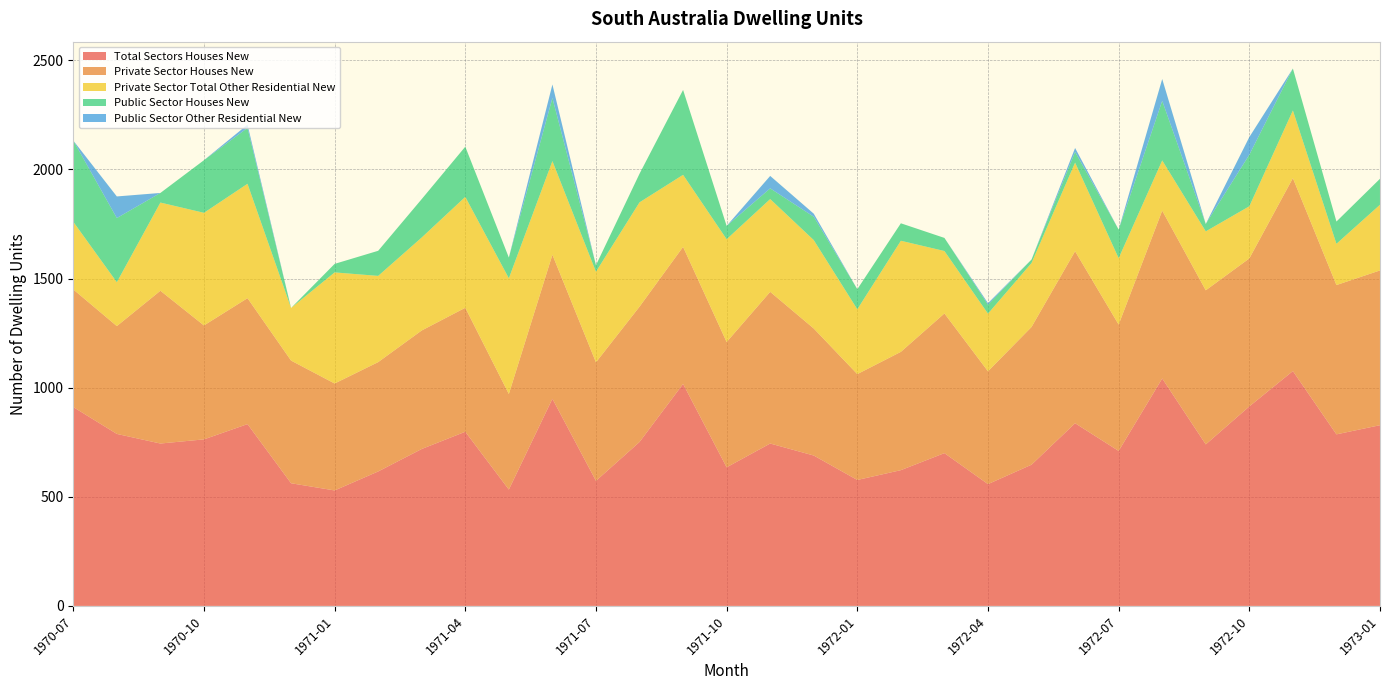

Reading left to right, what are all the values shown in this chart?

Total Sectors Houses New: 1970-07=911	1970-08=788	1970-09=744	1970-10=763	1970-11=833	1970-12=562	1971-01=529	1971-02=616	1971-03=719	1971-04=798	1971-05=533	1971-06=949	1971-07=573	1971-08=751	1971-09=1017	1971-10=635	1971-11=744	1971-12=689	1972-01=577	1972-02=622	1972-03=700	1972-04=558	1972-05=647	1972-06=837	1972-07=710	1972-08=1042	1972-09=740	1972-10=914	1972-11=1076	1972-12=786	1973-01=828
Private Sector Houses New: 1970-07=539	1970-08=494	1970-09=700	1970-10=522	1970-11=577	1970-12=562	1971-01=490	1971-02=501	1971-03=543	1971-04=568	1971-05=438	1971-06=660	1971-07=543	1971-08=620	1971-09=628	1971-10=574	1971-11=695	1971-12=582	1972-01=485	1972-02=542	1972-03=640	1972-04=517	1972-05=631	1972-06=788	1972-07=579	1972-08=769	1972-09=706	1972-10=678	1972-11=884	1972-12=684	1973-01=709
Private Sector Total Other Residential New: 1970-07=310	1970-08=201	1970-09=404	1970-10=516	1970-11=524	1970-12=241	1971-01=509	1971-02=395	1971-03=426	1971-04=508	1971-05=530	1971-06=429	1971-07=415	1971-08=478	1971-09=330	1971-10=471	1971-11=425	1971-12=405	1972-01=297	1972-02=509	1972-03=286	1972-04=264	1972-05=293	1972-06=406	1972-07=304	1972-08=230	1972-09=270	1972-10=239	1972-11=310	1972-12=189	1973-01=301
Public Sector Houses New: 1970-07=372	1970-08=294	1970-09=44	1970-10=241	1970-11=256	1970-12=0	1971-01=39	1971-02=115	1971-03=176	1971-04=230	1971-05=95	1971-06=289	1971-07=30	1971-08=131	1971-09=389	1971-10=61	1971-11=49	1971-12=107	1972-01=92	1972-02=80	1972-03=60	1972-04=41	1972-05=16	1972-06=49	1972-07=131	1972-08=273	1972-09=34	1972-10=236	1972-11=192	1972-12=102	1973-01=119
Public Sector Other Residential New: 1970-07=0	1970-08=99	1970-09=0	1970-10=0	1970-11=15	1970-12=0	1971-01=0	1971-02=0	1971-03=0	1971-04=0	1971-05=0	1971-06=62	1971-07=0	1971-08=0	1971-09=0	1971-10=0	1971-11=57	1971-12=14	1972-01=0	1972-02=0	1972-03=0	1972-04=7	1972-05=0	1972-06=18	1972-07=0	1972-08=100	1972-09=0	1972-10=81	1972-11=0	1972-12=0	1973-01=0